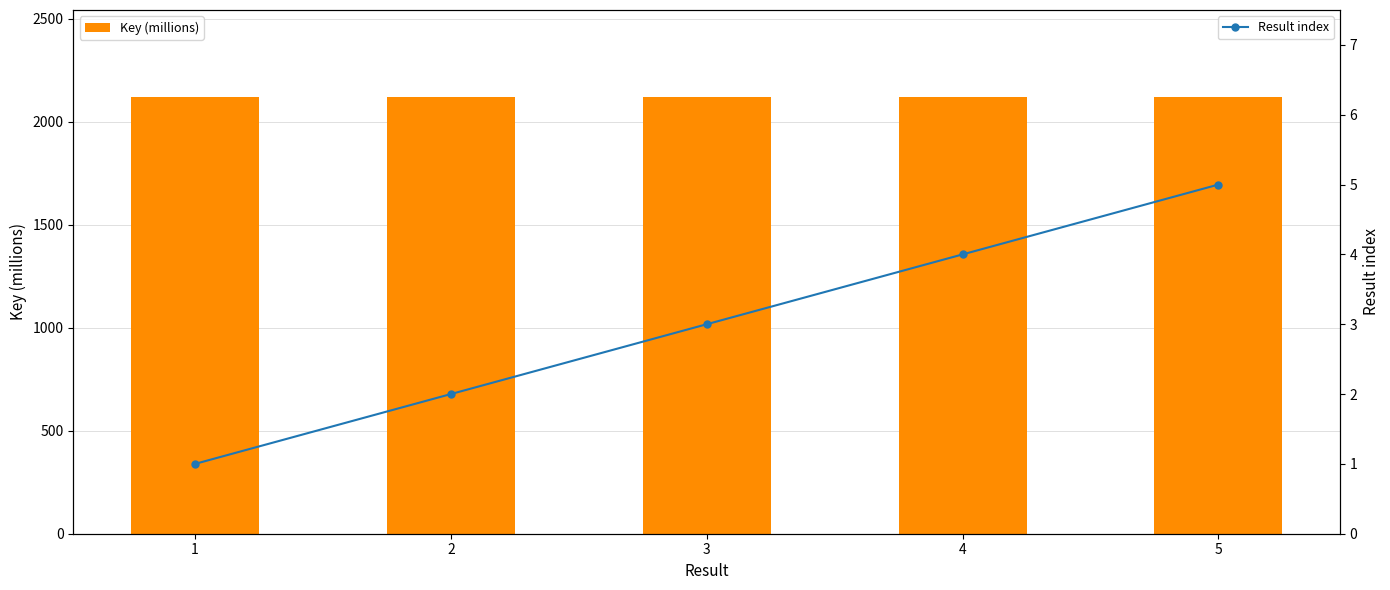

The value of Key (millions) at 1 is 2117.9. True or false?

True